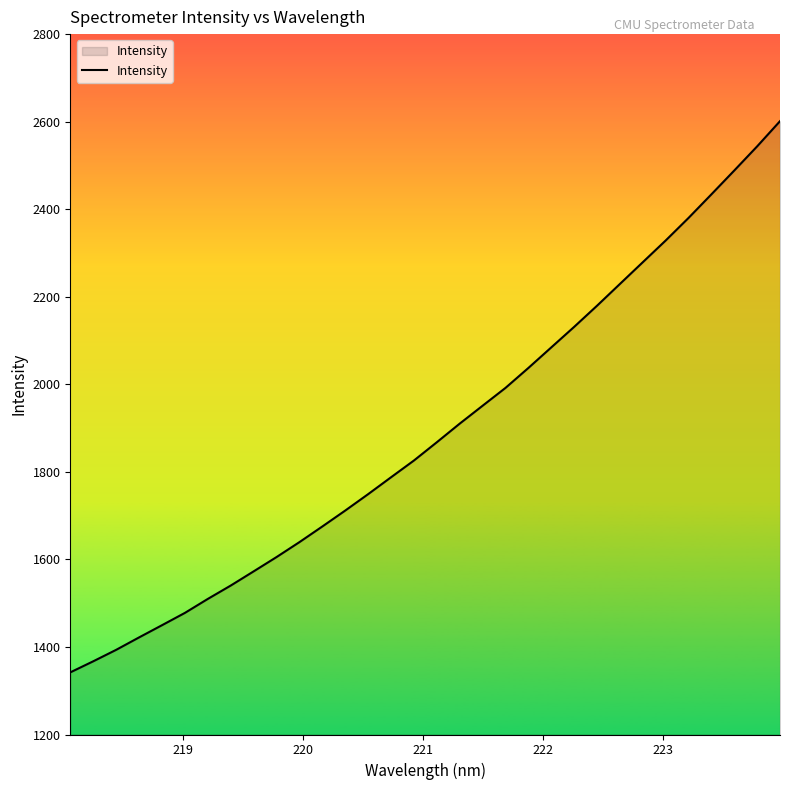

What is the minimum value shown in the chart?

1341.9